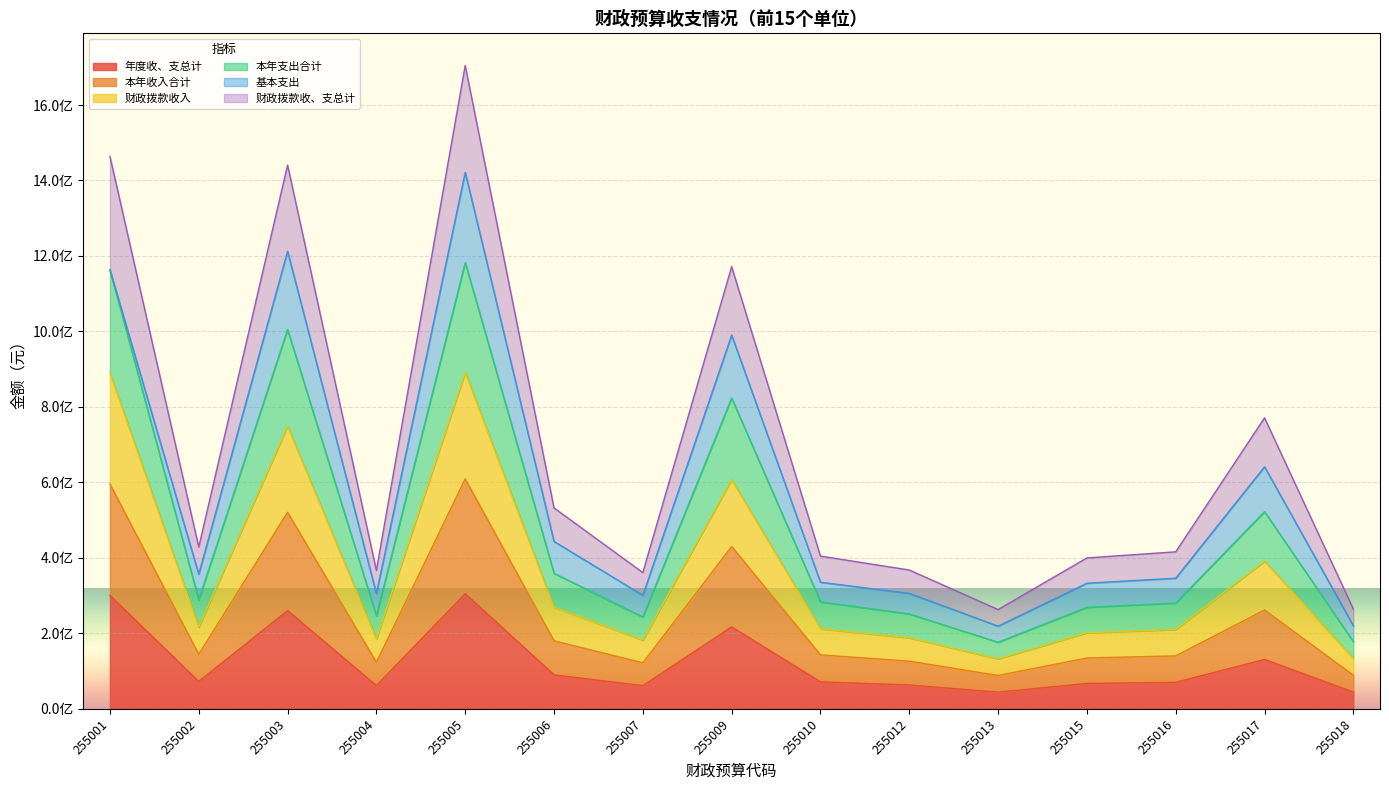

What are all the series names shown in the legend?

年度收、支总计, 本年收入合计, 财政拨款收入, 本年支出合计, 基本支出, 财政拨款收、支总计